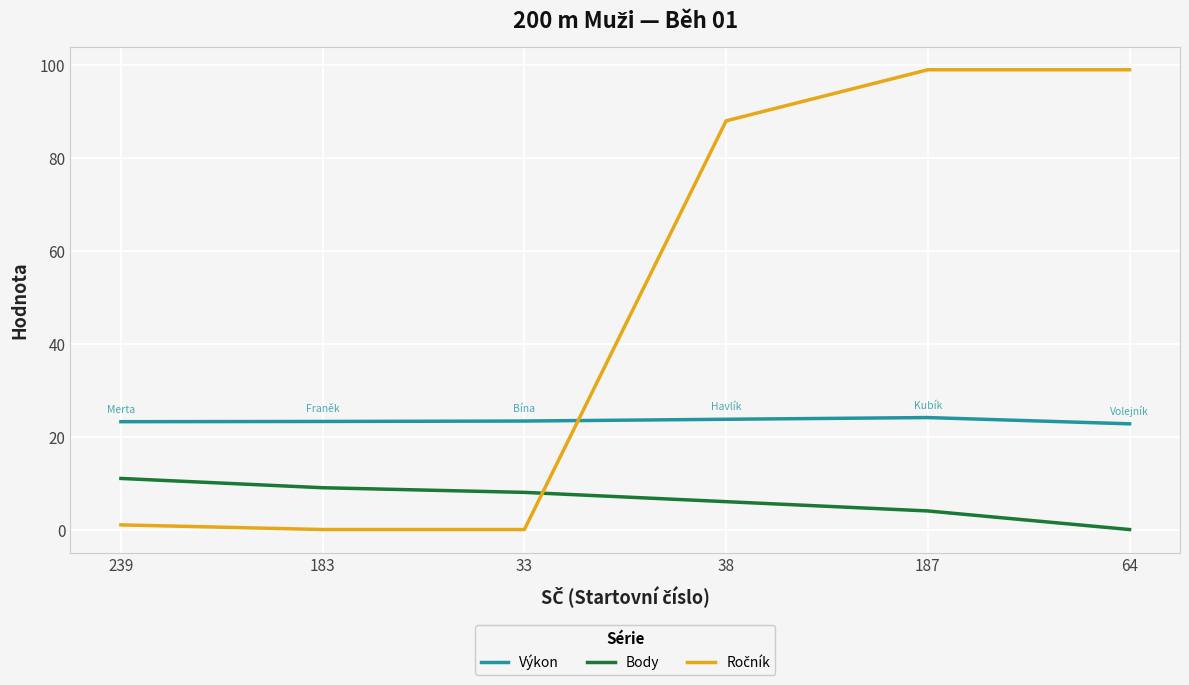

At which label does Body reach its minimum?

64